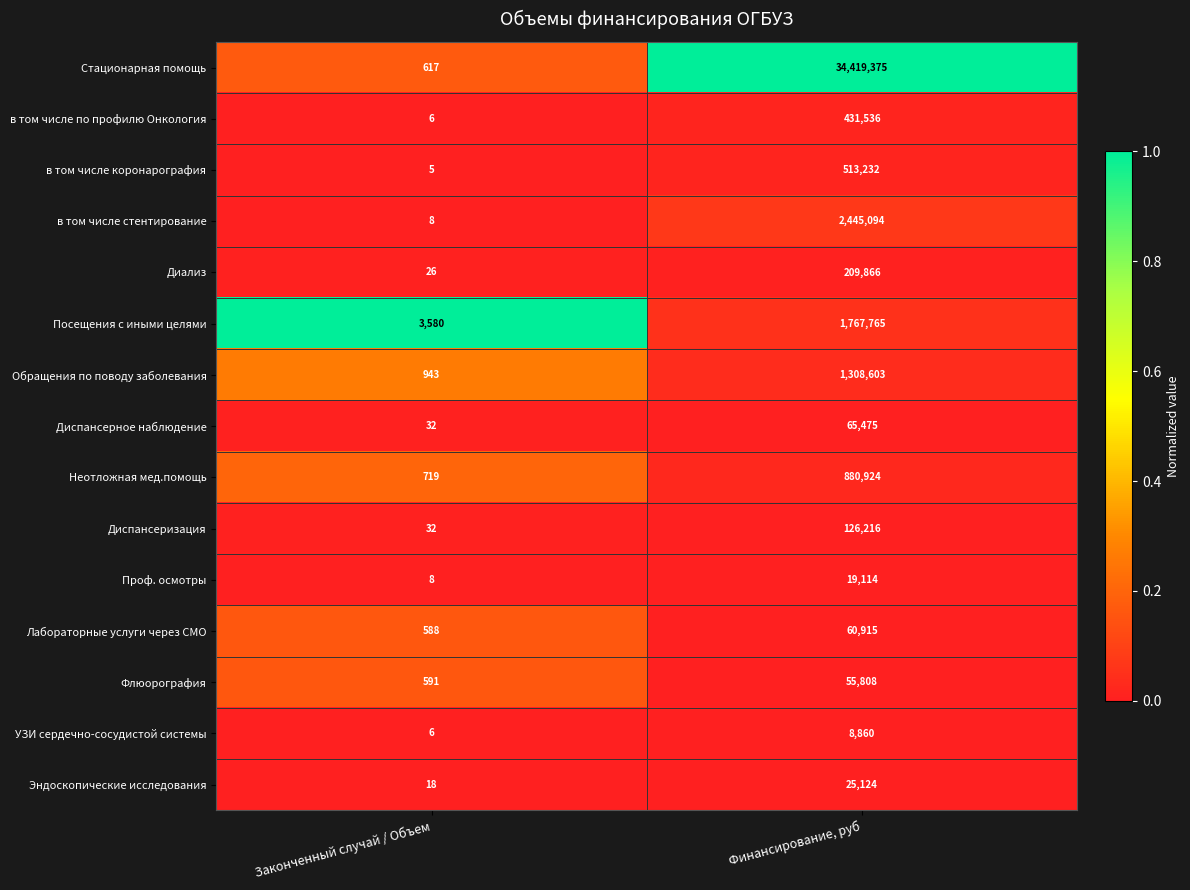

True or false: Диализ has a value of 39 at Законченный случай / Объем.

False